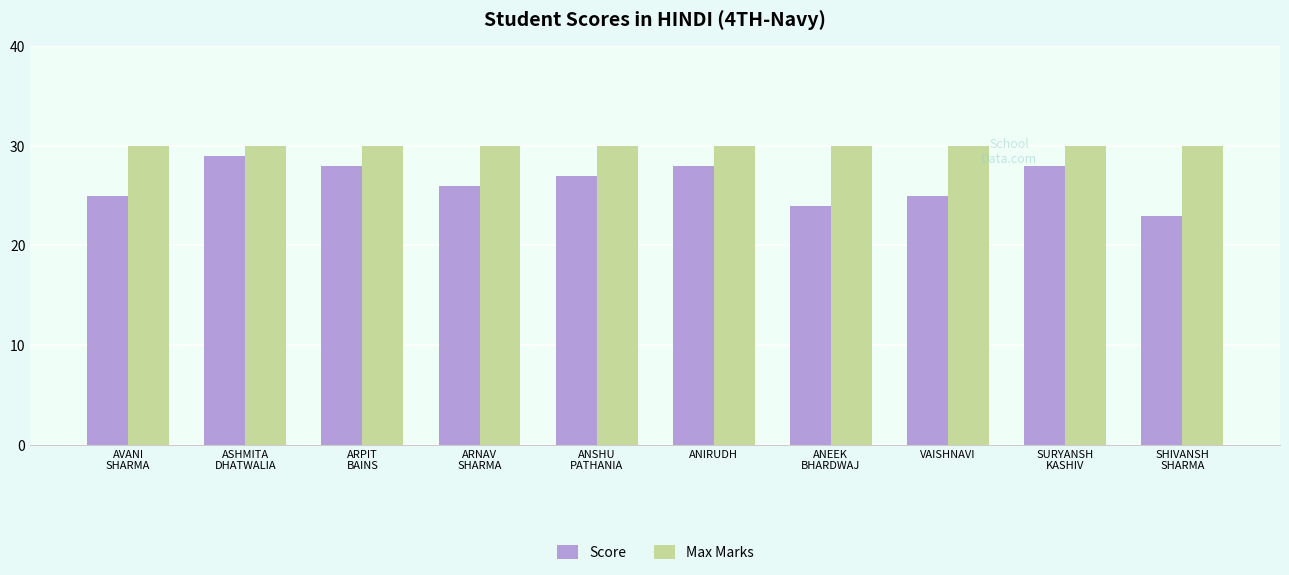

Reading left to right, list all the values displayed in this chart.

Score: 25	29	28	26	27	28	24	25	28	23
Max Marks: 30	30	30	30	30	30	30	30	30	30